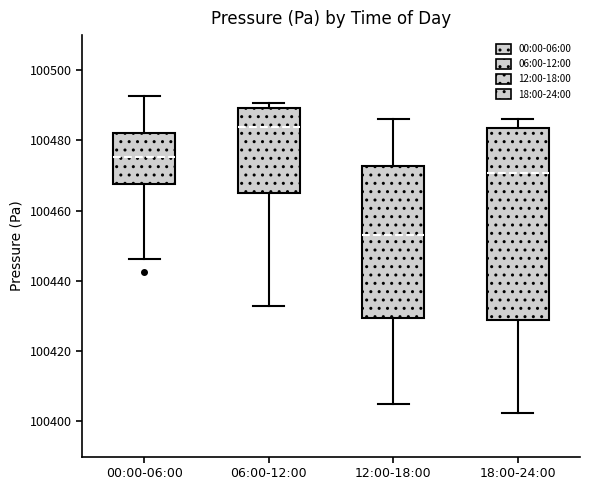

Where does the upper whisker of the box for 00:00-06:00 end on the y-axis? The values are not printed on the chart, so give them approximately, as read against the axis.

100492